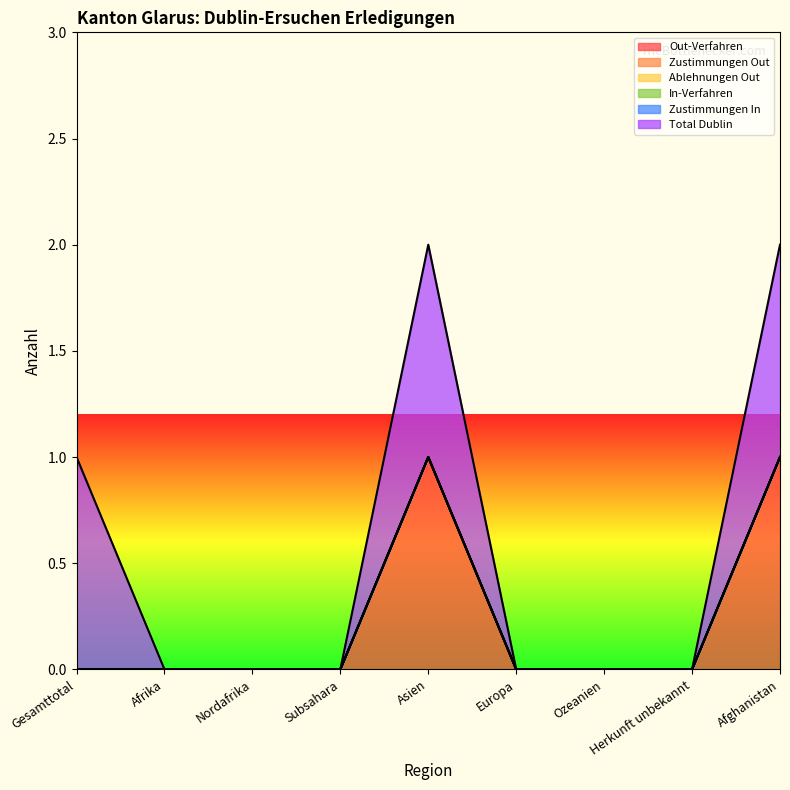

Reading left to right, transcribe all the data shown in this chart.

Out-Verfahren: Gesamttotal=0	Afrika=0	Nordafrika=0	Subsahara=0	Asien=1	Europa=0	Ozeanien=0	Herkunft unbekannt=0	Afghanistan=1
Zustimmungen Out: Gesamttotal=0	Afrika=0	Nordafrika=0	Subsahara=0	Asien=0	Europa=0	Ozeanien=0	Herkunft unbekannt=0	Afghanistan=0
Ablehnungen Out: Gesamttotal=0	Afrika=0	Nordafrika=0	Subsahara=0	Asien=0	Europa=0	Ozeanien=0	Herkunft unbekannt=0	Afghanistan=0
In-Verfahren: Gesamttotal=0	Afrika=0	Nordafrika=0	Subsahara=0	Asien=0	Europa=0	Ozeanien=0	Herkunft unbekannt=0	Afghanistan=0
Zustimmungen In: Gesamttotal=0	Afrika=0	Nordafrika=0	Subsahara=0	Asien=0	Europa=0	Ozeanien=0	Herkunft unbekannt=0	Afghanistan=0
Total Dublin: Gesamttotal=1	Afrika=0	Nordafrika=0	Subsahara=0	Asien=1	Europa=0	Ozeanien=0	Herkunft unbekannt=0	Afghanistan=1